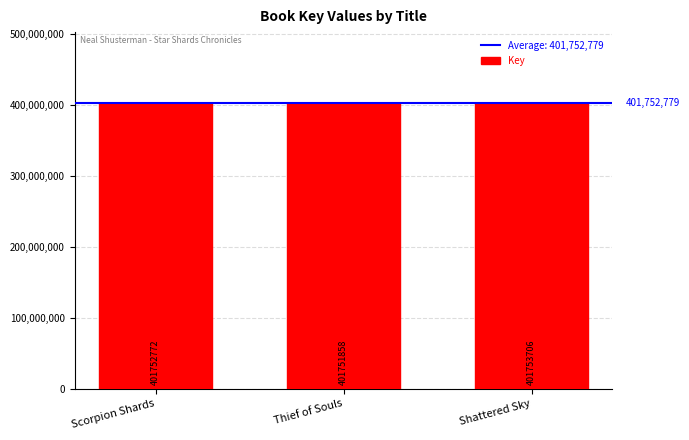

What is the change in value from Scorpion Shards to Shattered Sky?

+934